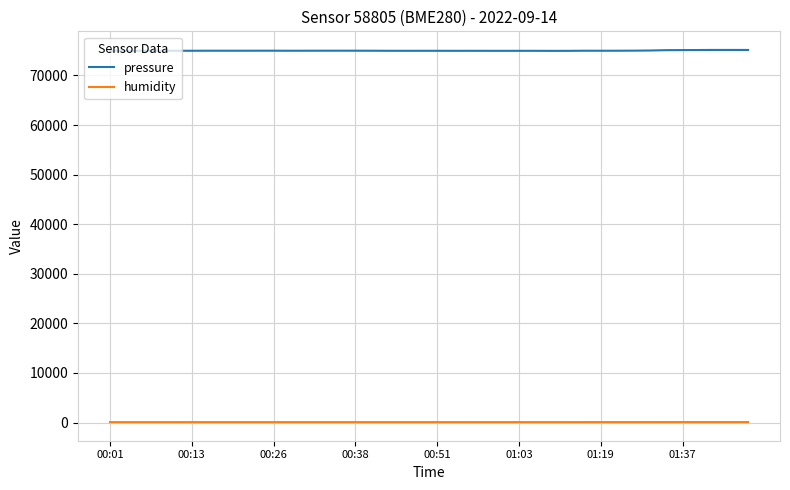

True or false: pressure and humidity intersect in this chart.

False